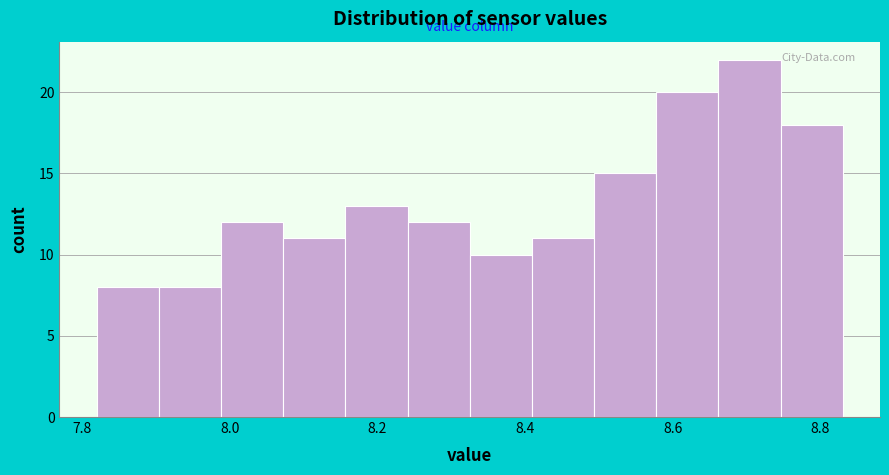

How tall is the bar that spans 8.24 to 8.32 on the x-axis? Neither the bar edges nor the heights are printed on the chart, so give them approximately, as read against the axes.

12